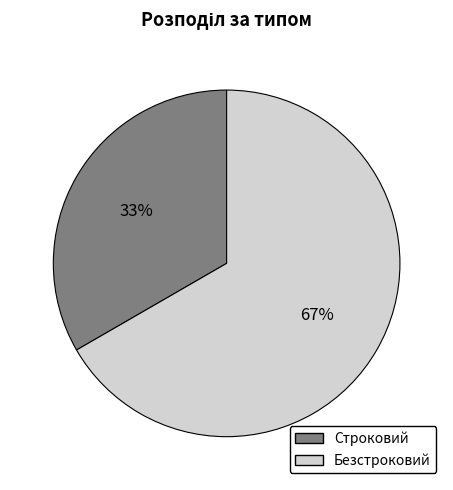

Does Безстроковий account for over 50% of the chart?

Yes